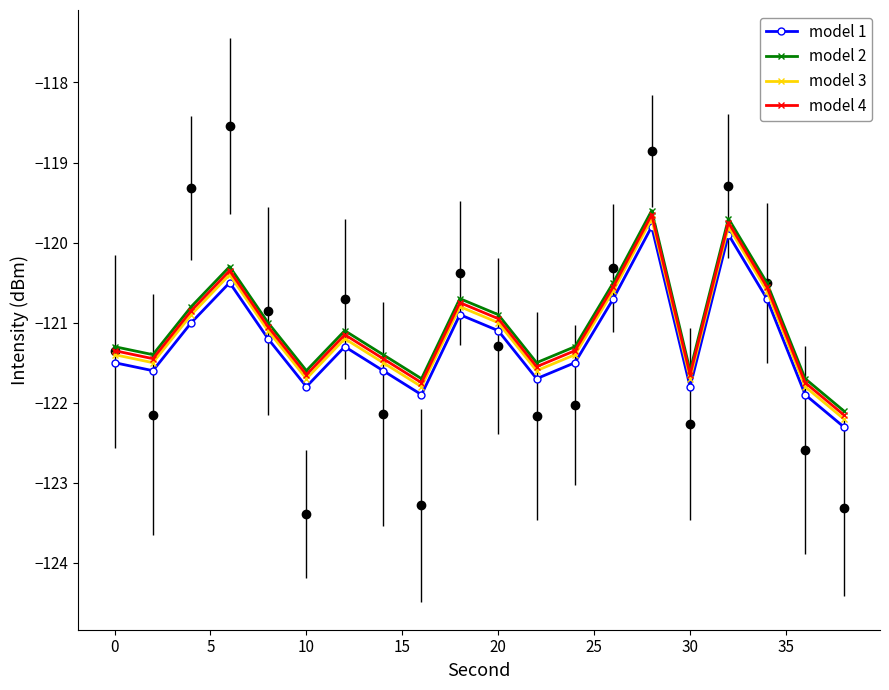

In model 3, how many points are lower than both neighbors (excluding endpoints)?

5